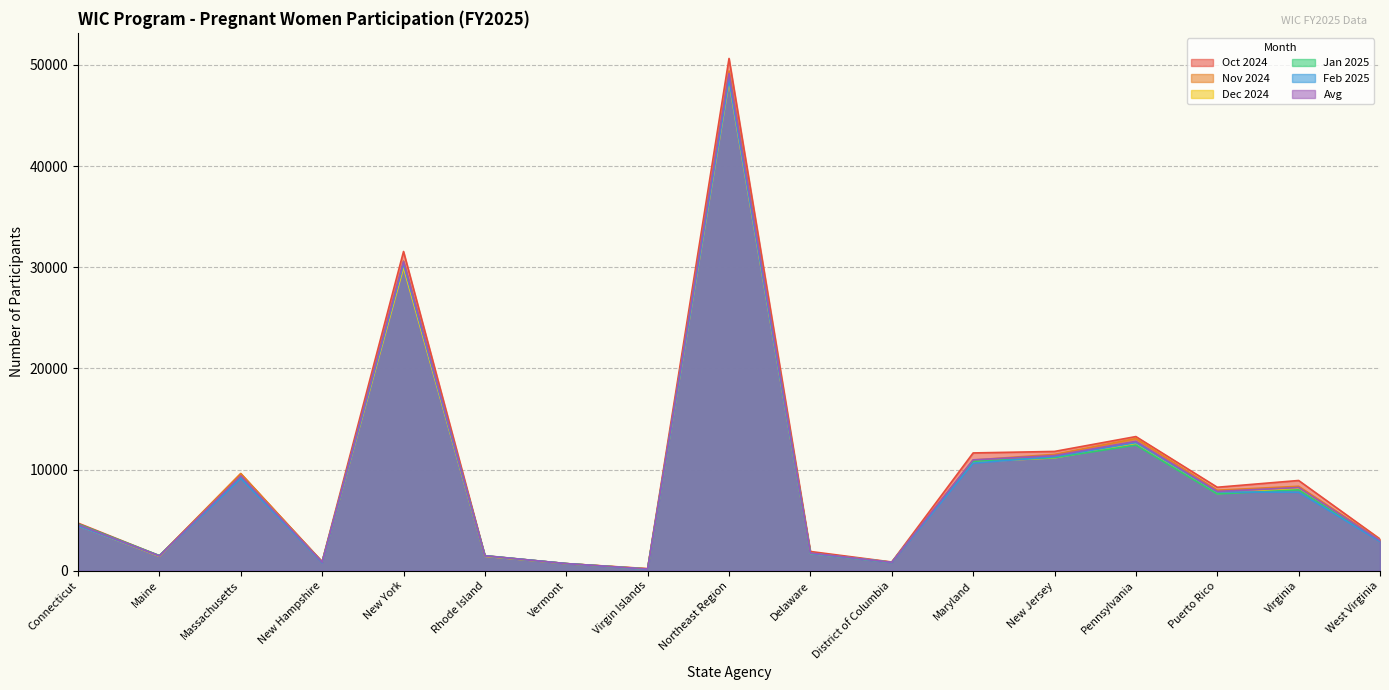

Rank the series by their maximum value, from lowest to highest.

Dec 2024, Feb 2025, Jan 2025, Avg, Nov 2024, Oct 2024